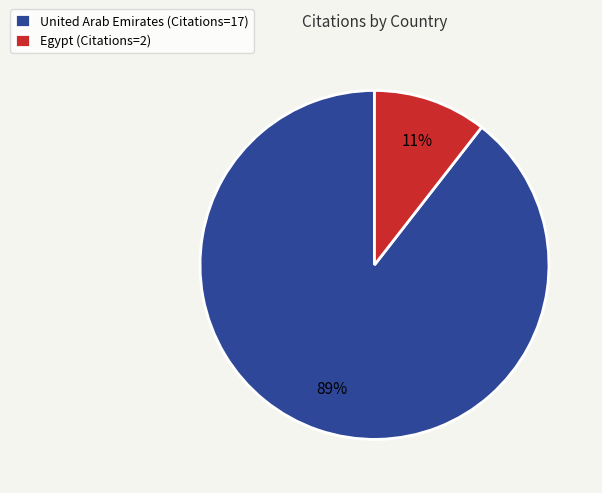

Is it true that Egypt is 1% of the pie?

False